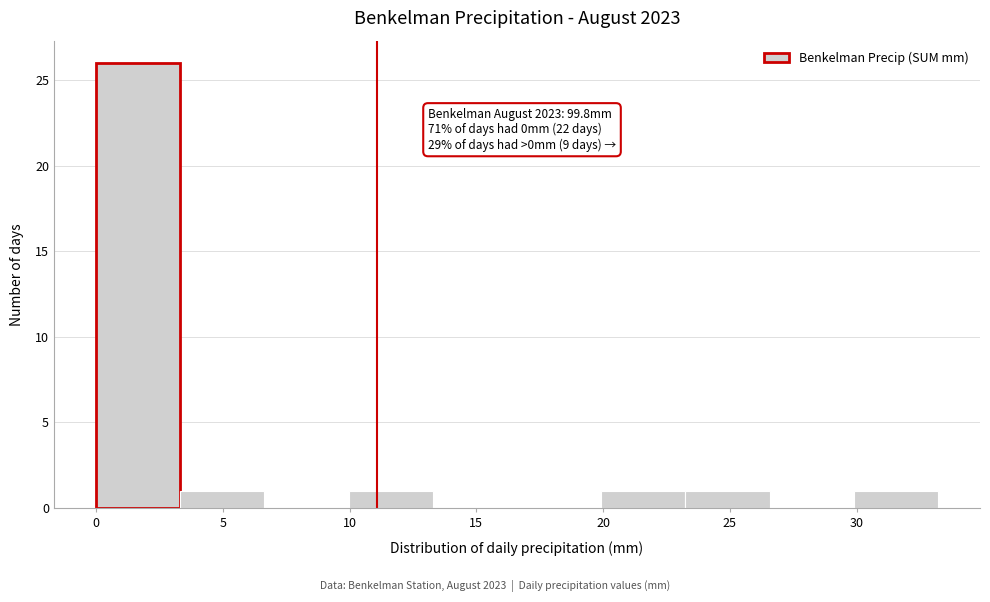

Which range on the x-axis has the tallest bar?

0.0 to 3.5